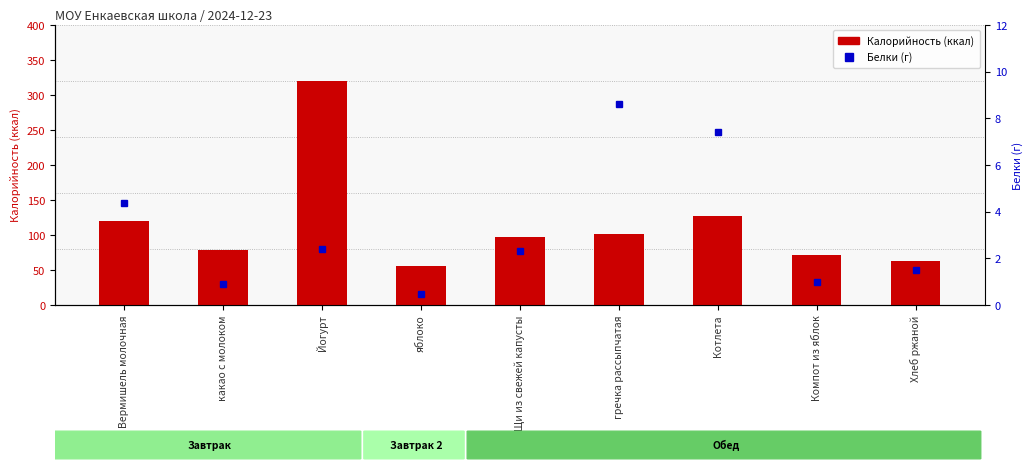

What is the label of the 7th bar from the left?

Котлета